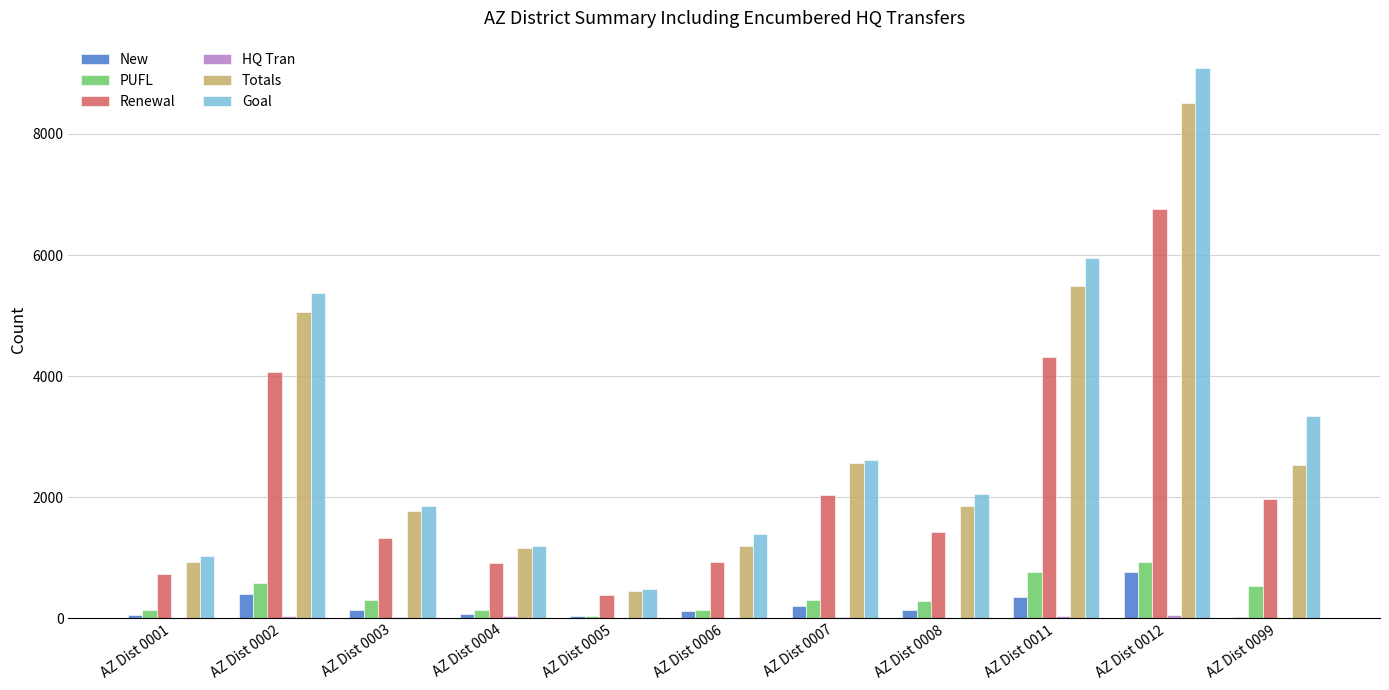

Which category has the highest value in the Renewal series?

AZ Dist 0012